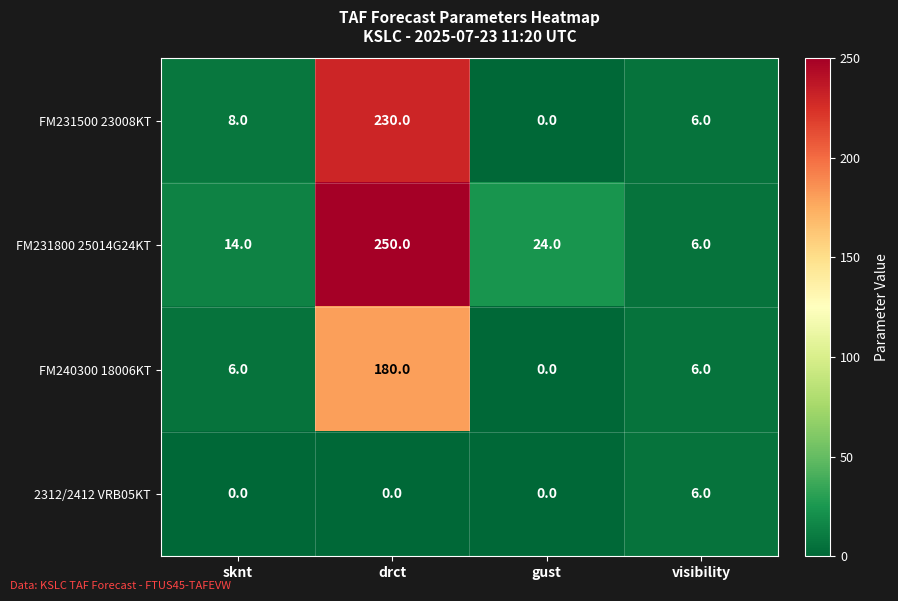

Which category has the highest value across all series?

drct